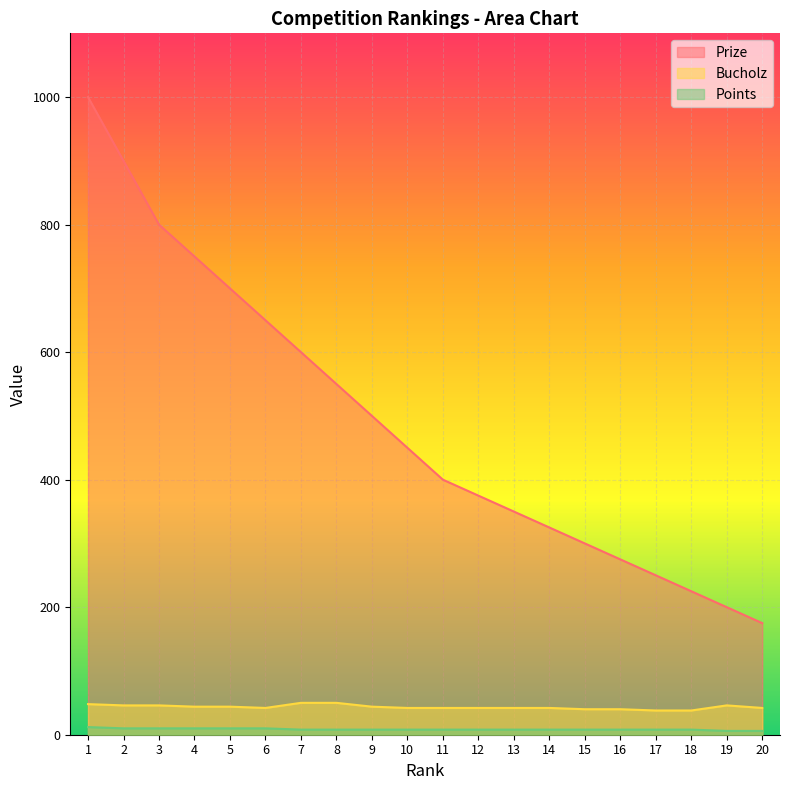

True or false: Points has a value of 8 at 7.

True